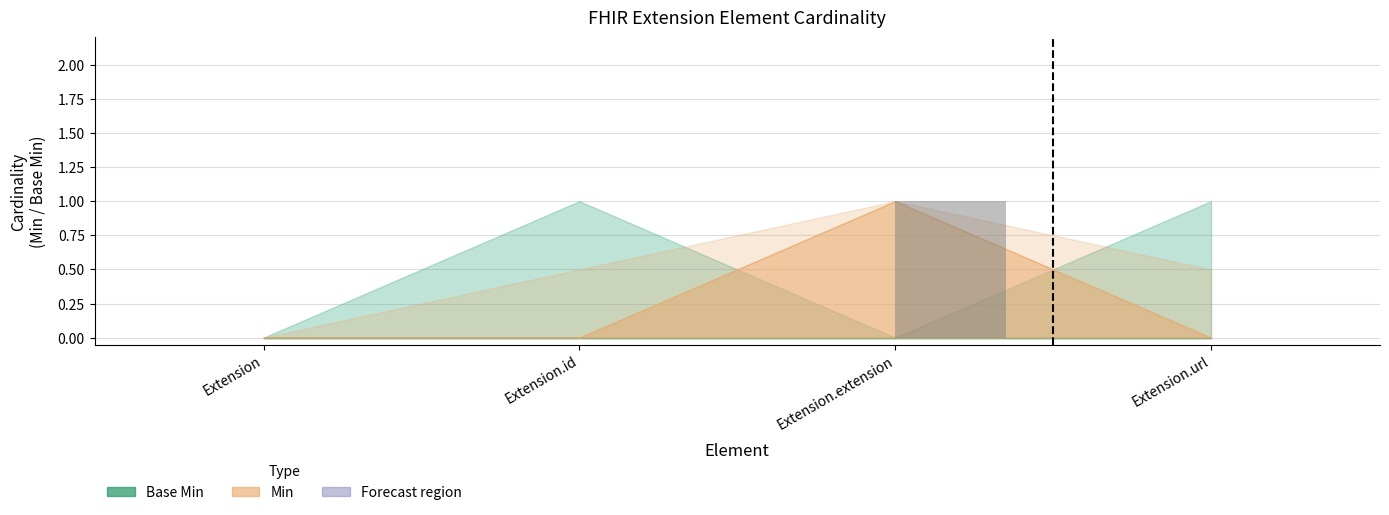

What is the change in value from Extension to Extension.extension?

+1